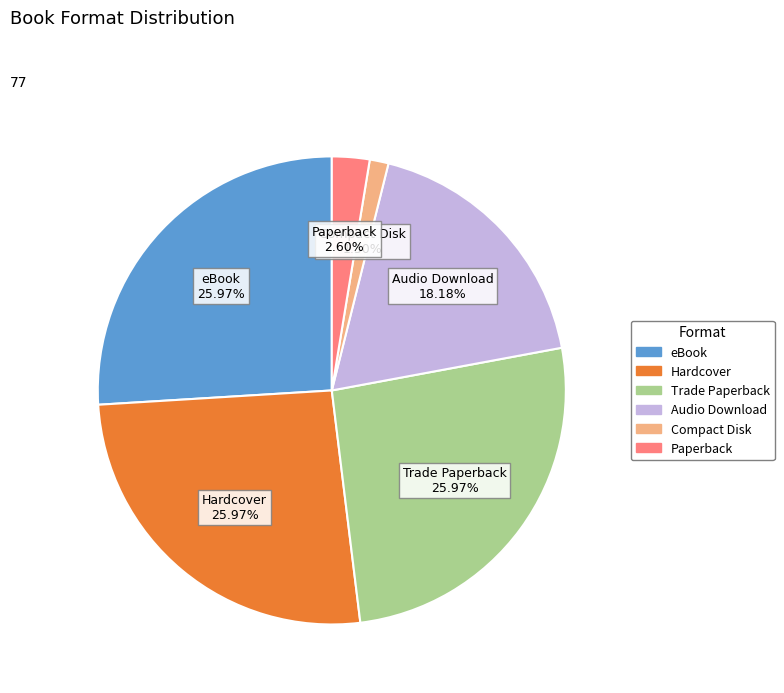

Count the number of slices in the pie.

6